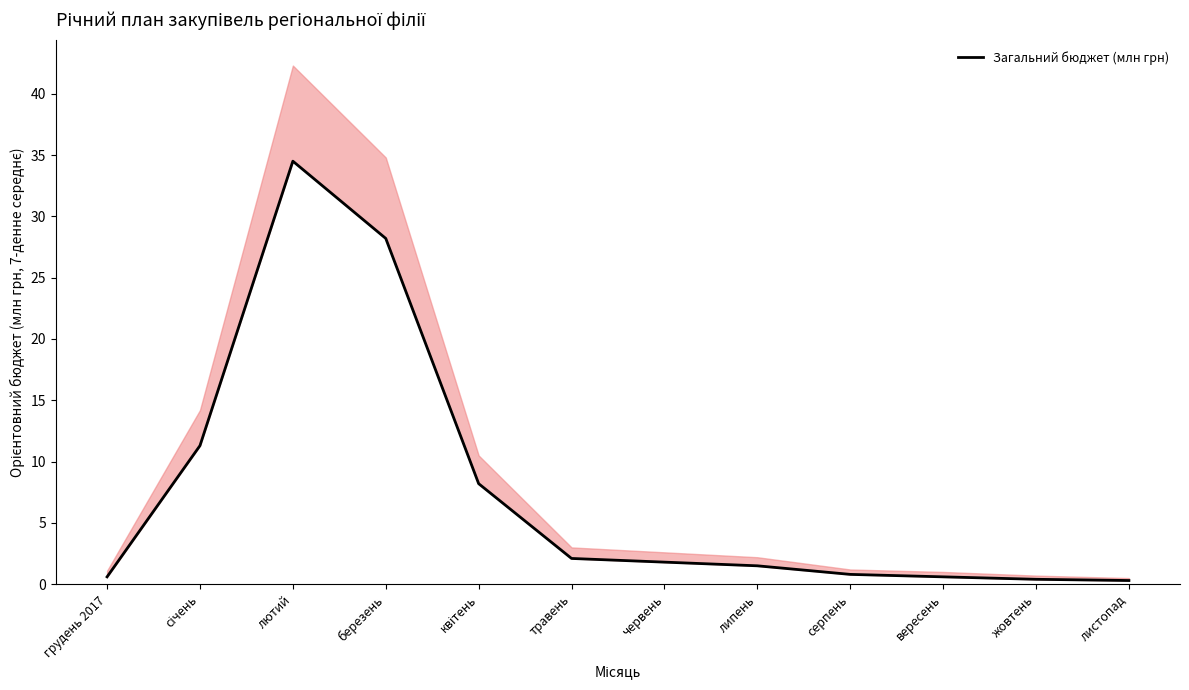

The value at жовтень is 0.4. True or false?

True